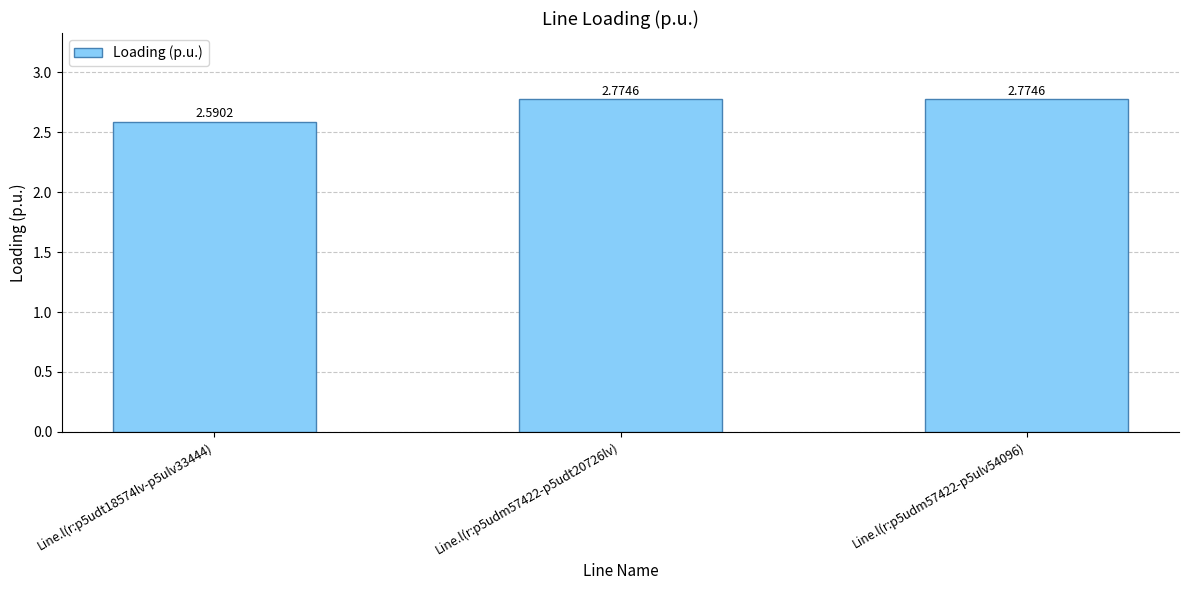

Where is the data nearest to the value 2?

Line.l(r:p5udt18574lv-p5ulv33444)